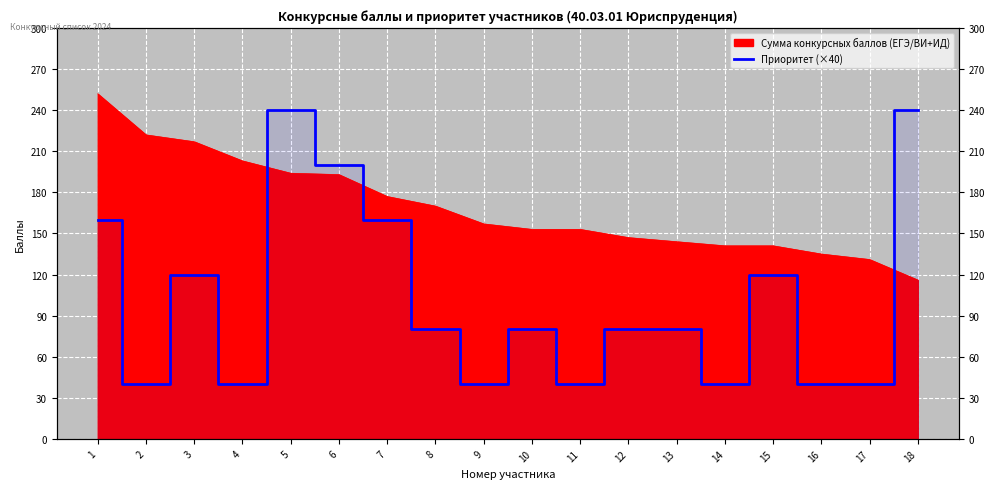

True or false: the data has more than 0 interior local peaks.

True